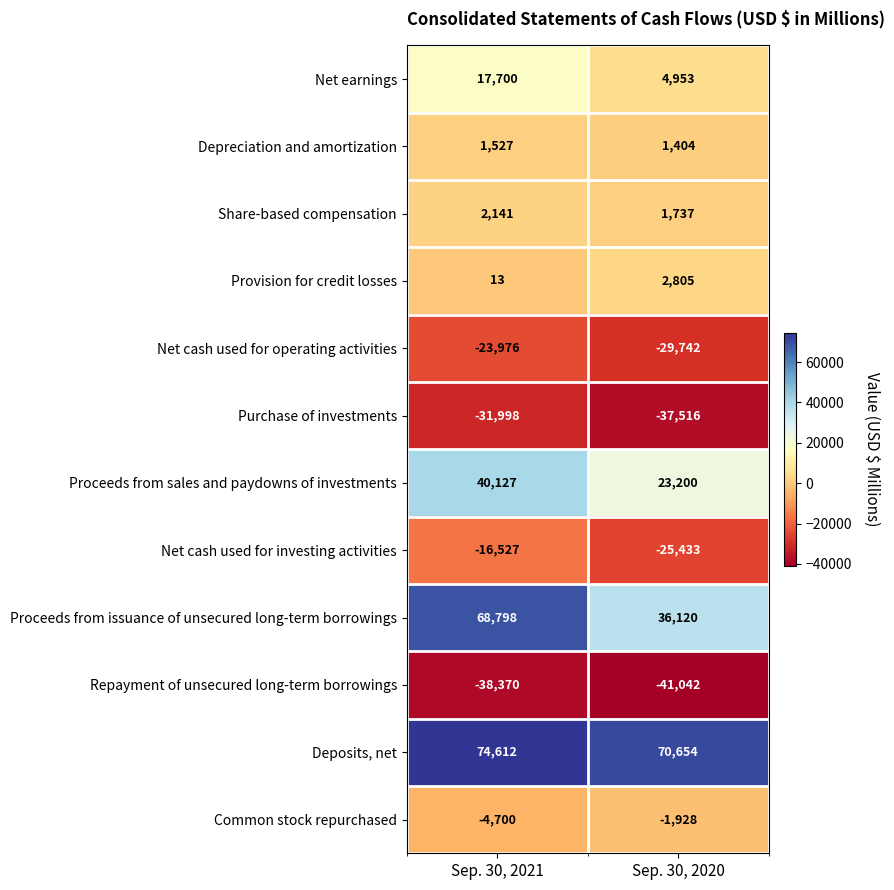

Which series has the widest spread of values?

Proceeds from issuance of unsecured long-term borrowings